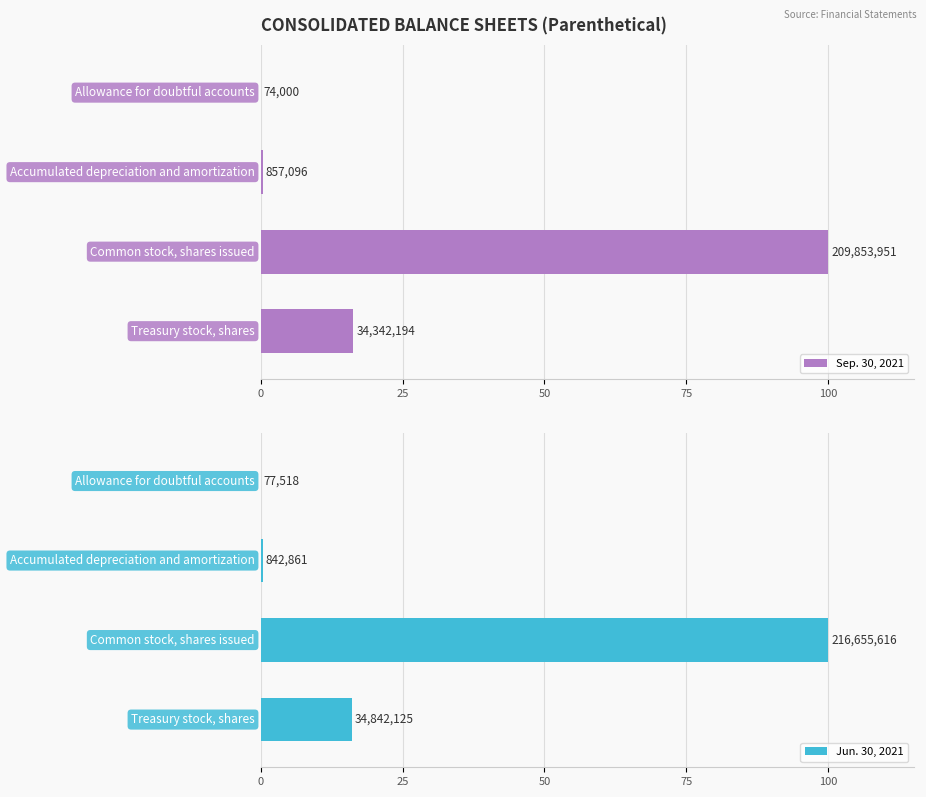

What are all the series names shown in the legend?

Sep. 30, 2021, Jun. 30, 2021